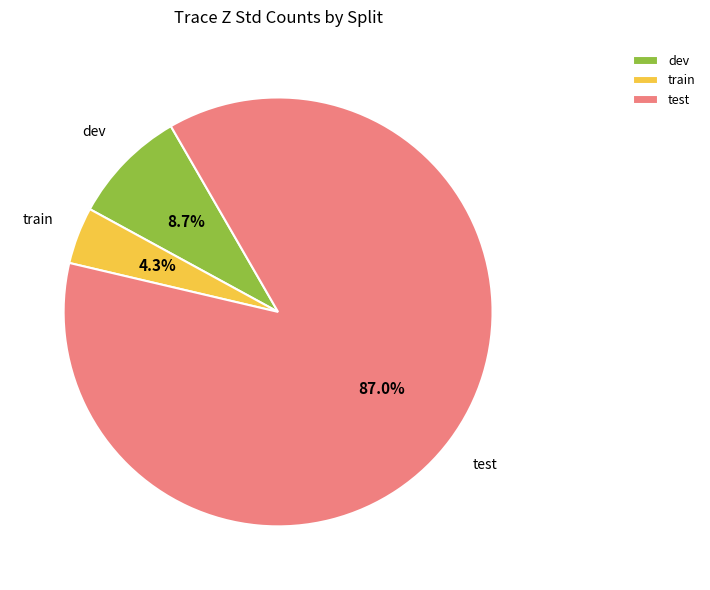

Is the sum of test and dev greater than half?

Yes